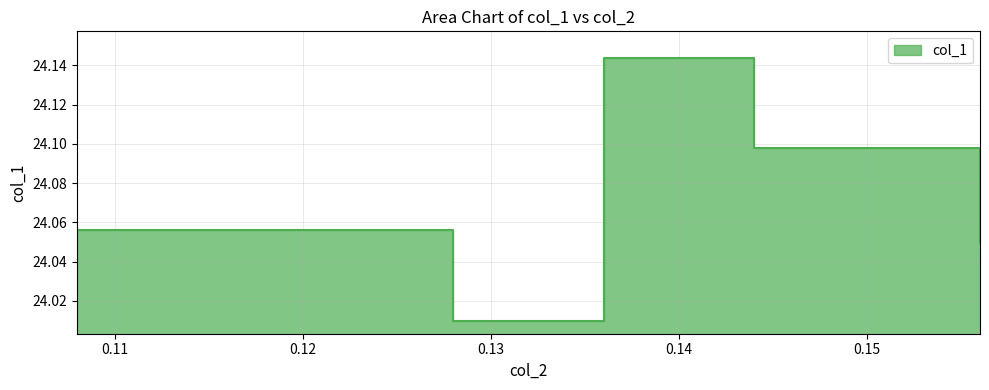

What is the value of the 3rd point from the left?

24.1